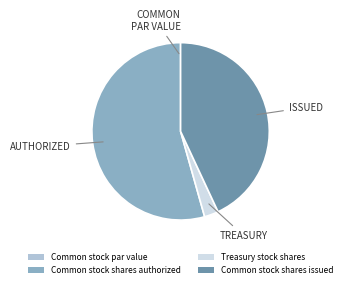

Which slice is the largest?

Common stock shares authorized